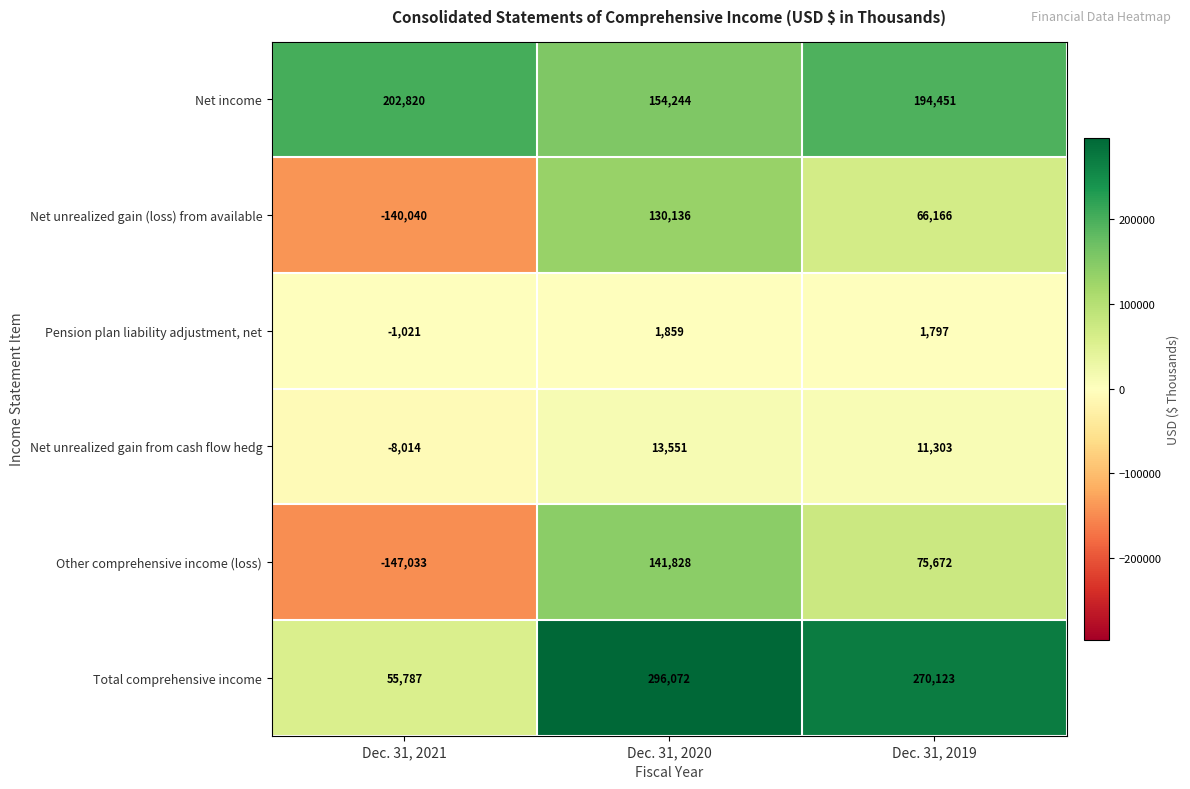

What is the difference between the Net unrealized gain (loss) from available values at Dec. 31, 2020 and Dec. 31, 2019?

63970